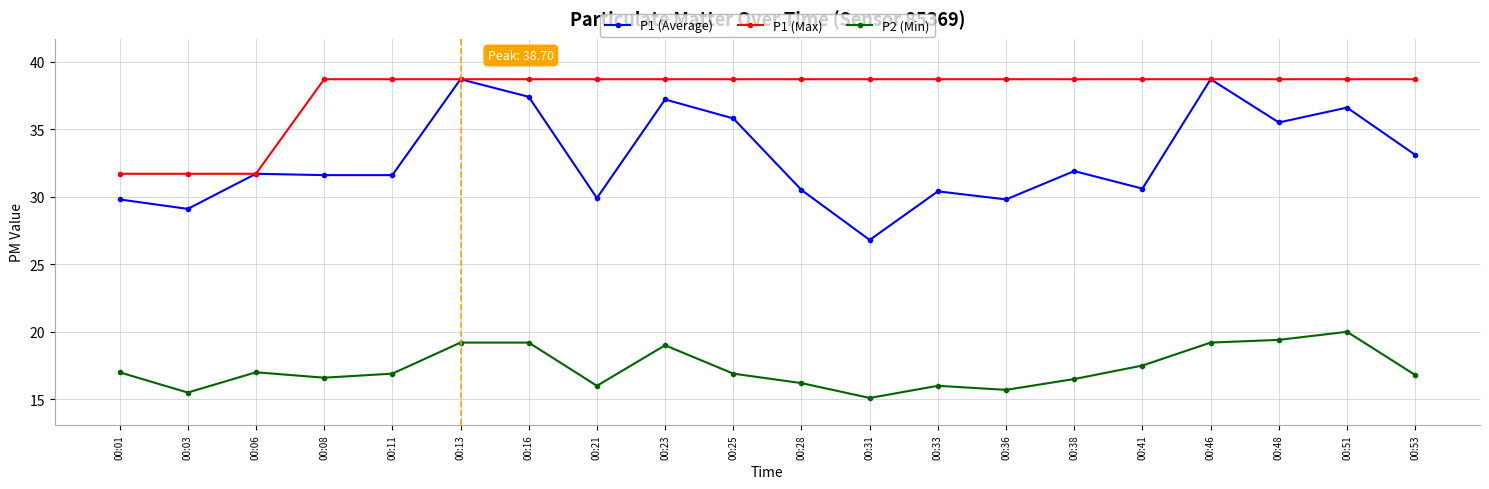

How many data points in P1 (Max) are above 38?

17